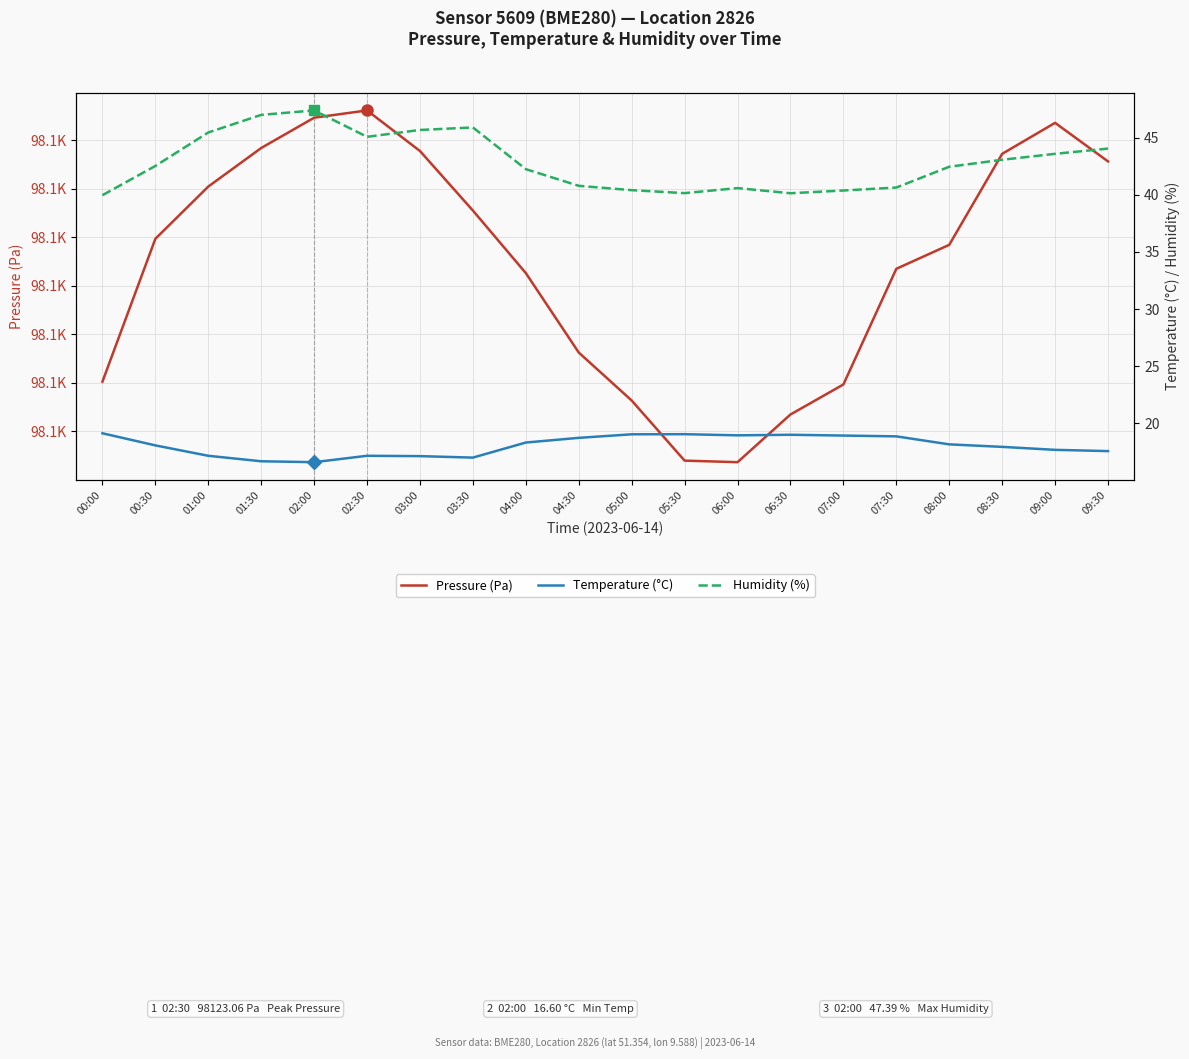

Rank the categories by pressure value from lowest to highest.

06:00, 05:30, 06:30, 05:00, 07:00, 00:00, 04:30, 04:00, 07:30, 08:00, 00:30, 03:30, 01:00, 09:30, 08:30, 03:00, 01:30, 09:00, 02:00, 02:30